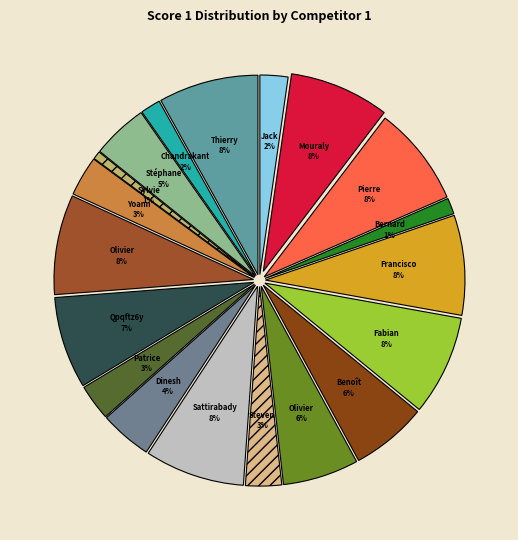

To the nearest percent, what is the combined percentage of Toubert Olivier and Berthélémy Thierry?

16%